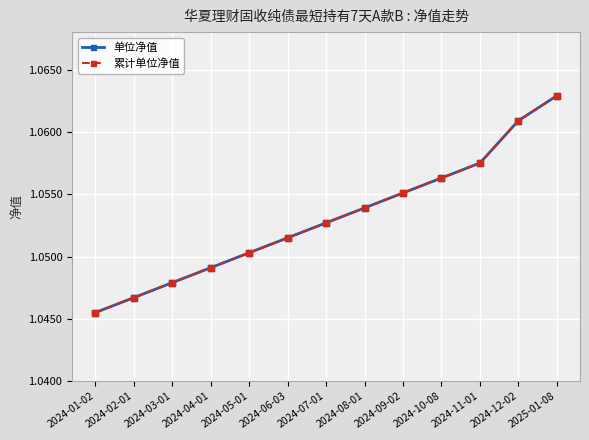

Count the 累计单位净值 values in the range 1 to 2.

13